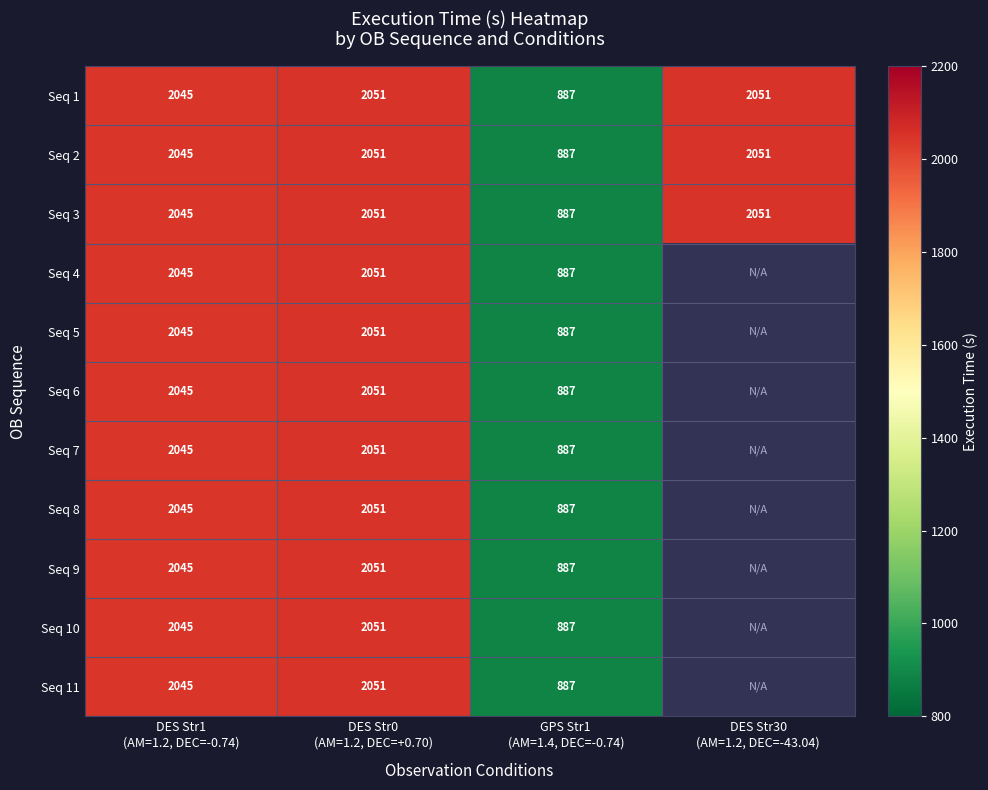

How many data points does each series have?

4